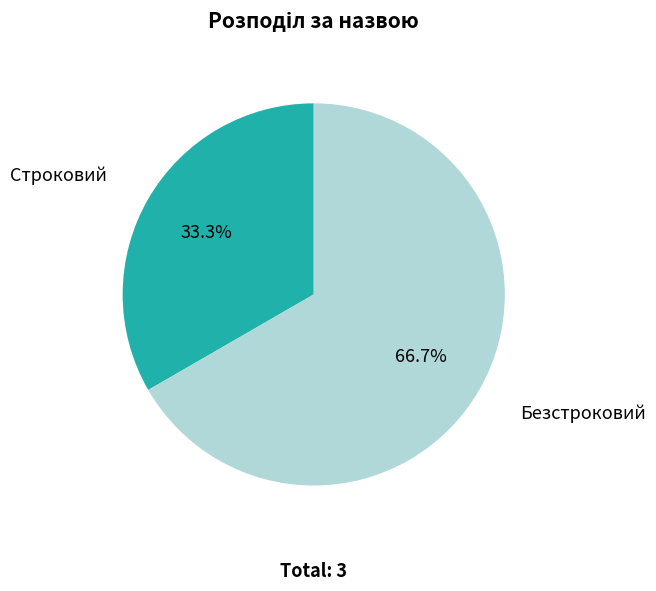

Count the number of slices in the pie.

2